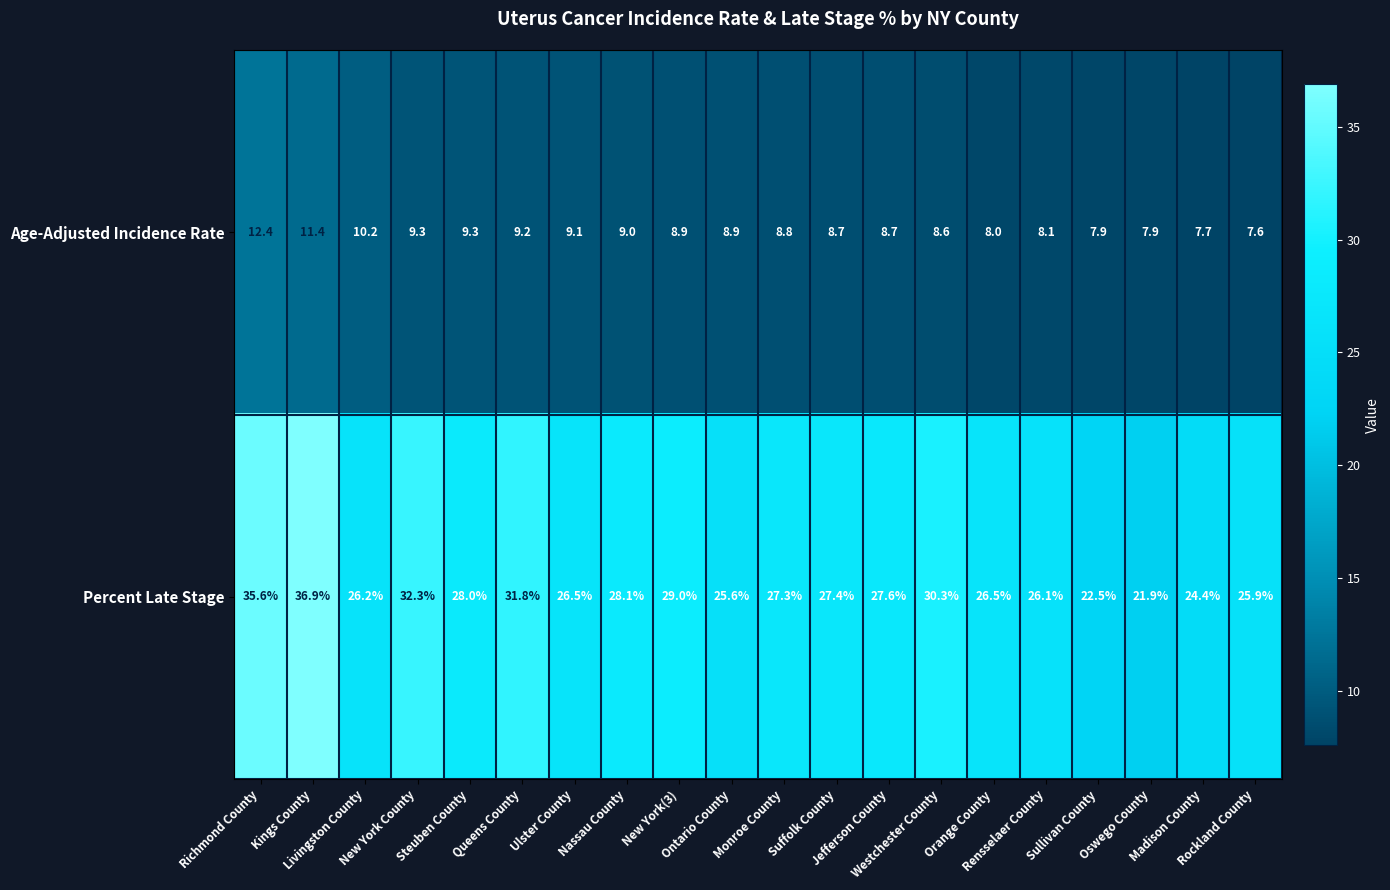

List the series in order of their peak value, highest first.

Percent Late Stage, Age-Adjusted Incidence Rate